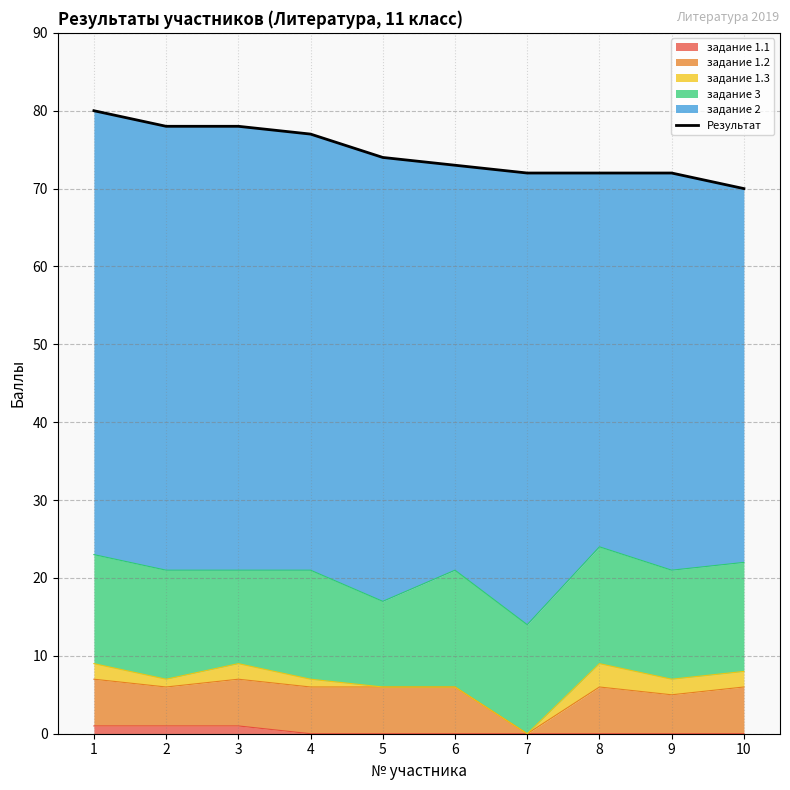

Count the number of categories in the chart.

10